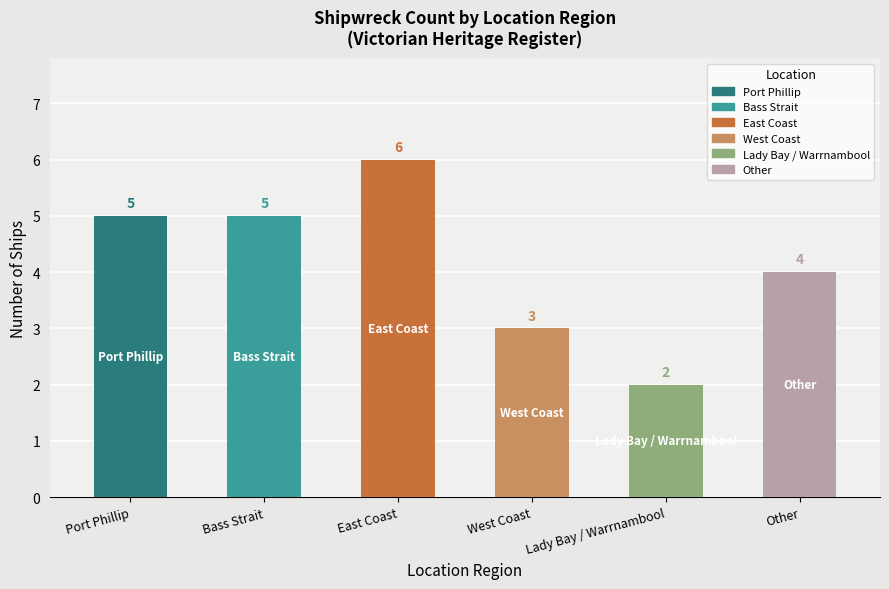

What is the approximate value at West Coast?

3